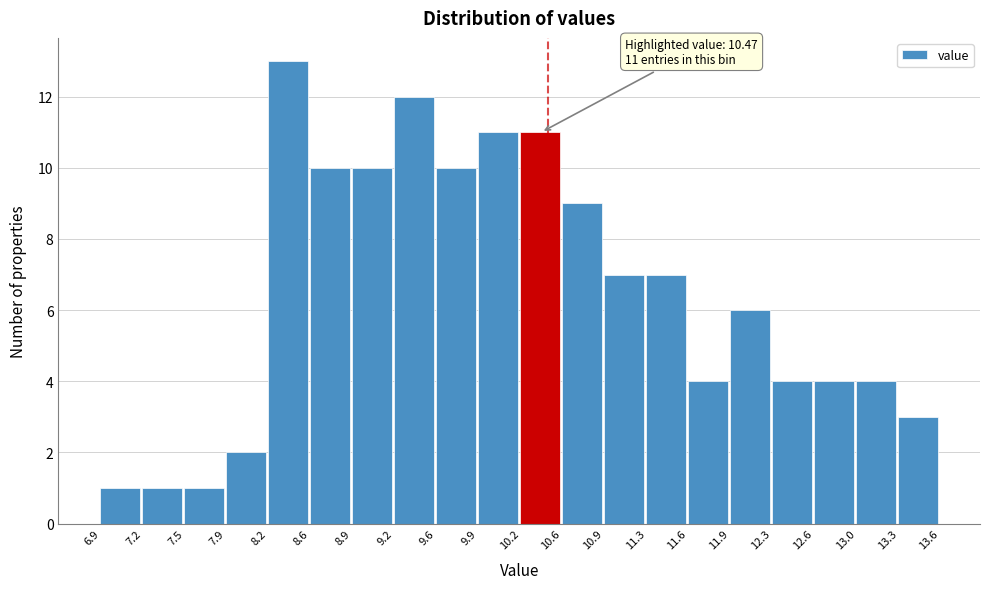

Over which range of the x-axis is the bar tallest?

8.2 to 8.6